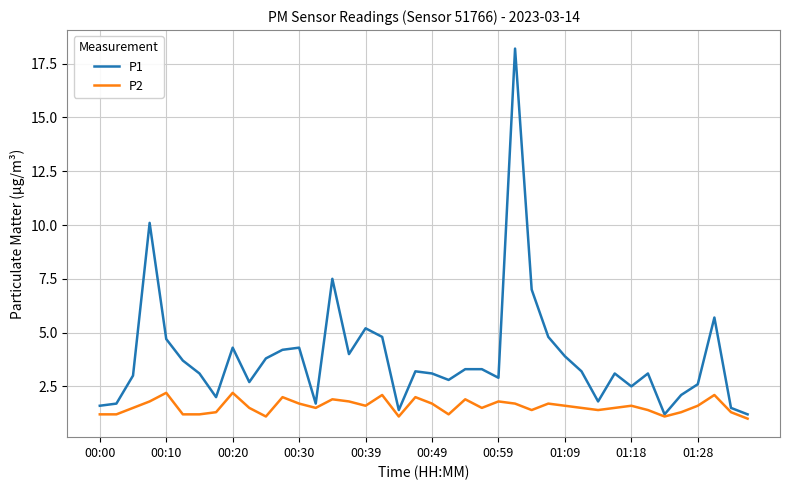

Reading right to left, list all the values displayed in this chart.

P1: 1.2	1.5	5.7	2.6	2.1	1.2	3.1	2.5	3.1	1.8	3.2	3.9	4.8	7.0	18.2	2.9	3.3	3.3	2.8	3.1	3.2	1.4	4.8	5.2	4.0	7.5	1.7	4.3	4.2	3.8	2.7	4.3	2.0	3.1	3.7	4.7	10.1	3.0	1.7	1.6
P2: 1.0	1.3	2.1	1.6	1.3	1.1	1.4	1.6	1.5	1.4	1.5	1.6	1.7	1.4	1.7	1.8	1.5	1.9	1.2	1.7	2.0	1.1	2.1	1.6	1.8	1.9	1.5	1.7	2.0	1.1	1.5	2.2	1.3	1.2	1.2	2.2	1.8	1.5	1.2	1.2